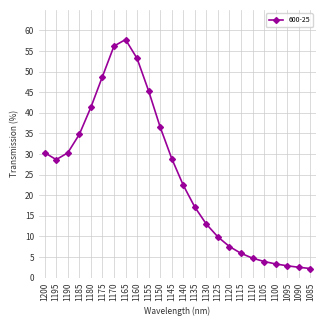

True or false: the data has more than 0 interior local peaks.

True